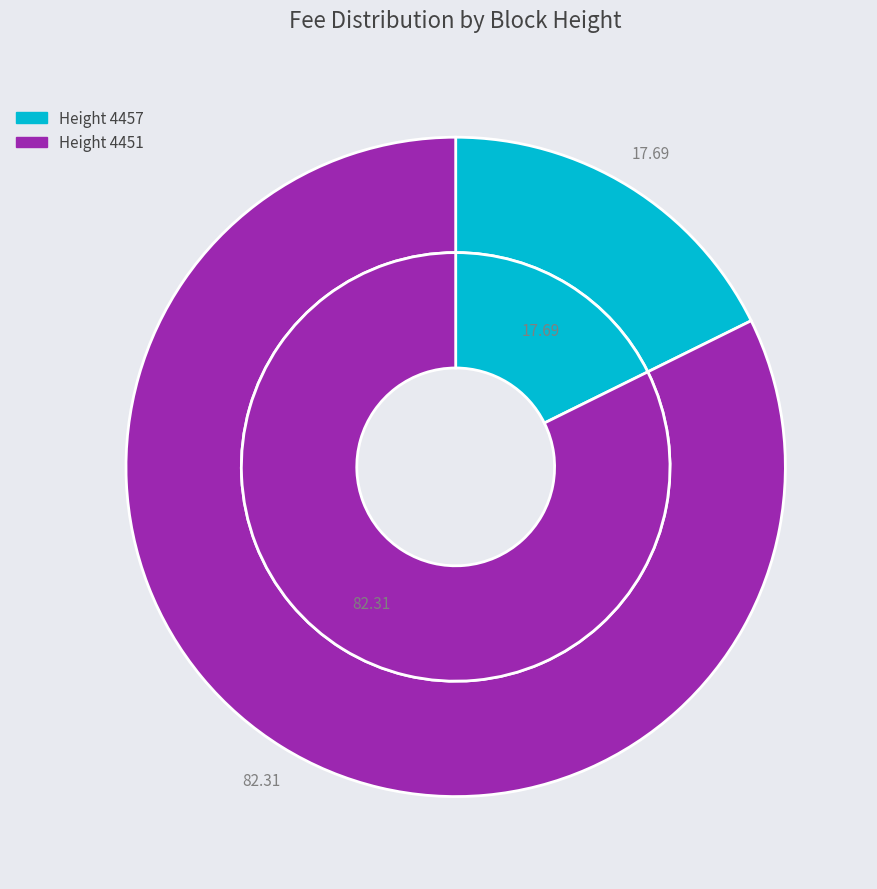

What is the smallest slice in the pie chart?

4457